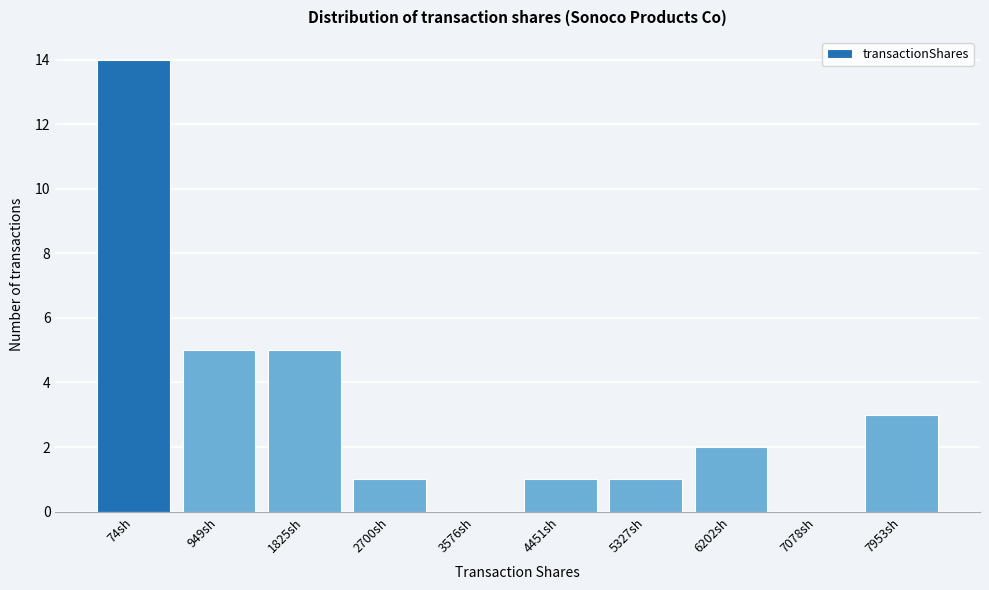

Reading right to left, what are all the values shown in this chart?

7953sh=3	7078sh=0	6202sh=2	5327sh=1	4451sh=1	3576sh=0	2700sh=1	1825sh=5	949sh=5	74sh=14